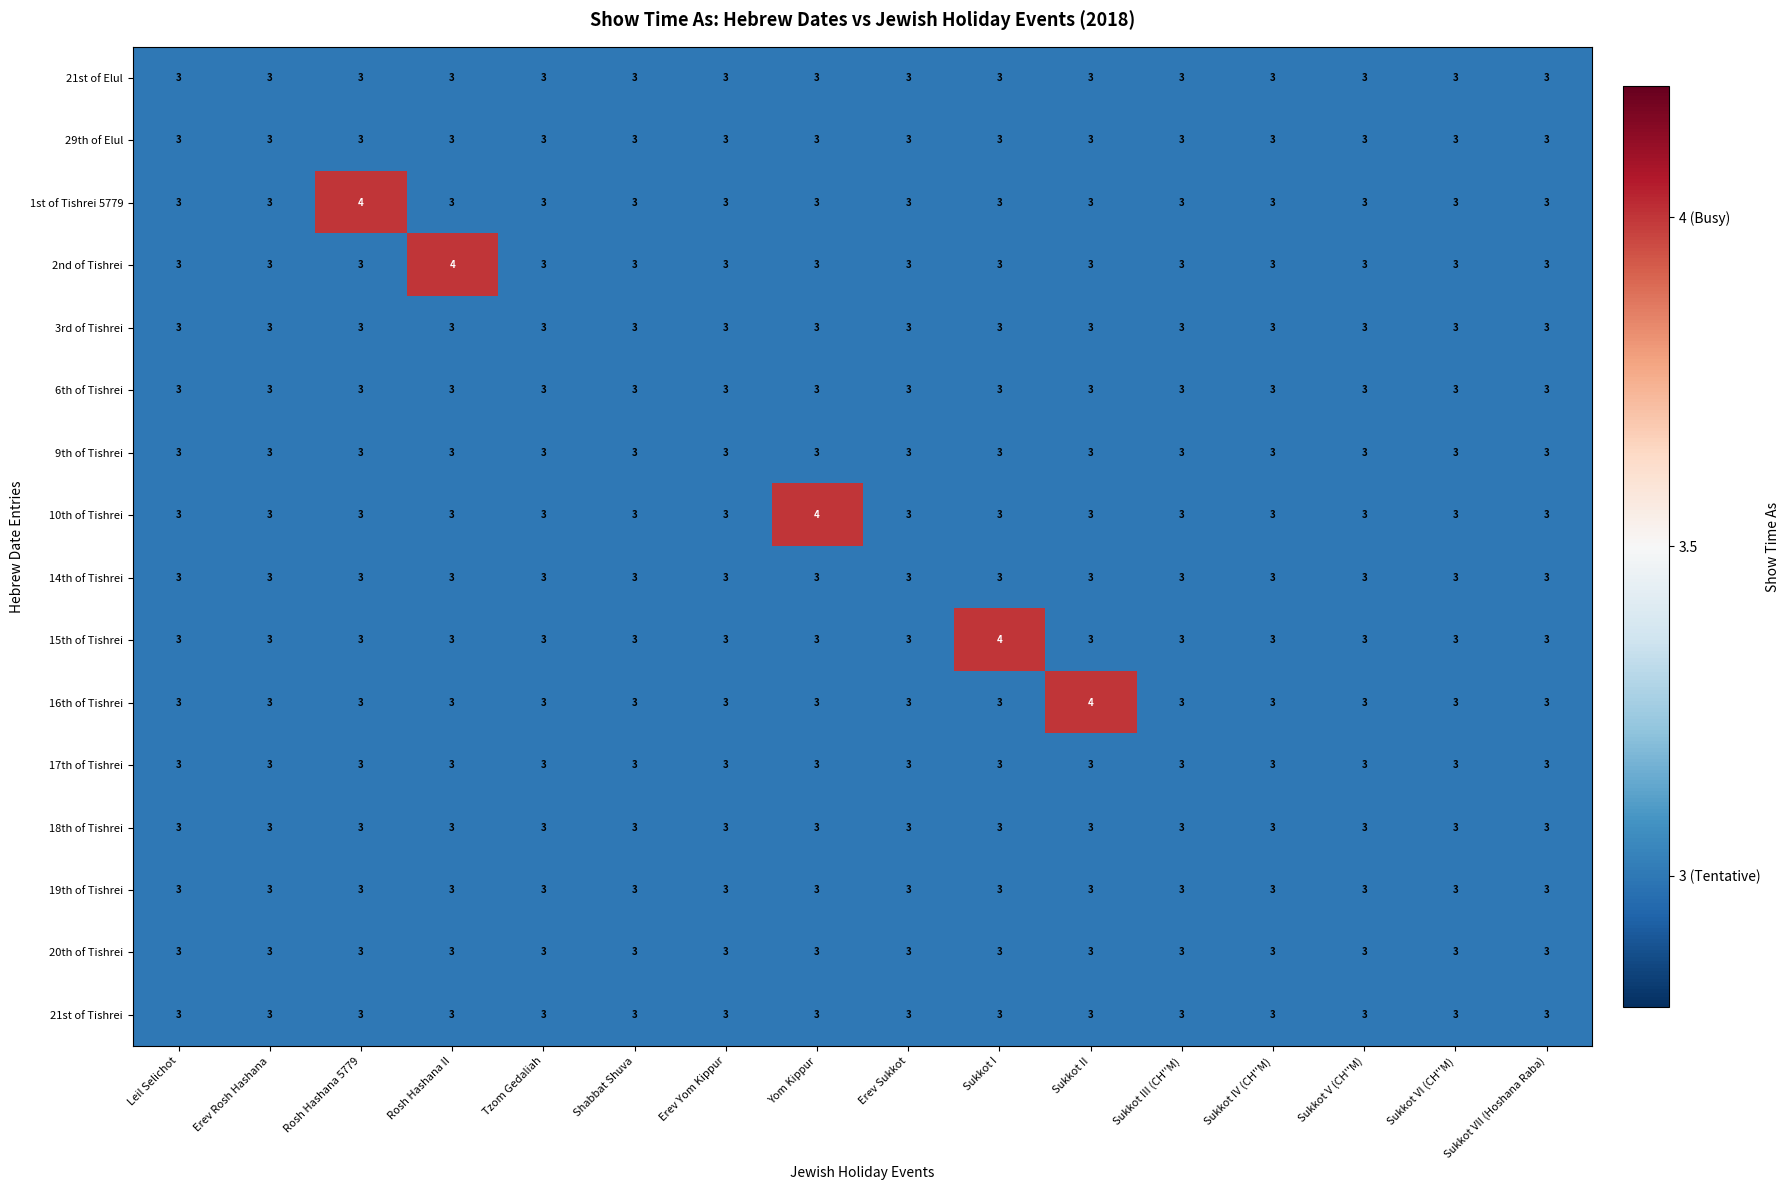

What is the lowest value of the 17th of Tishrei series?

3